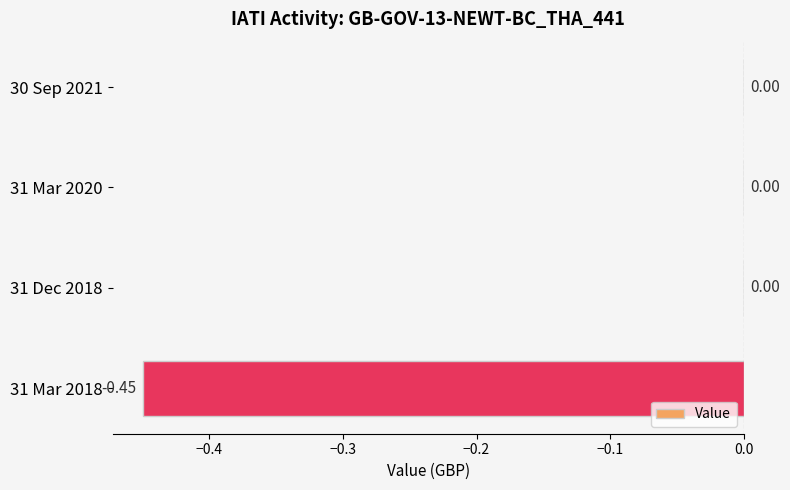

Which has a higher value, 31 Mar 2018 or 30 Sep 2021?

30 Sep 2021